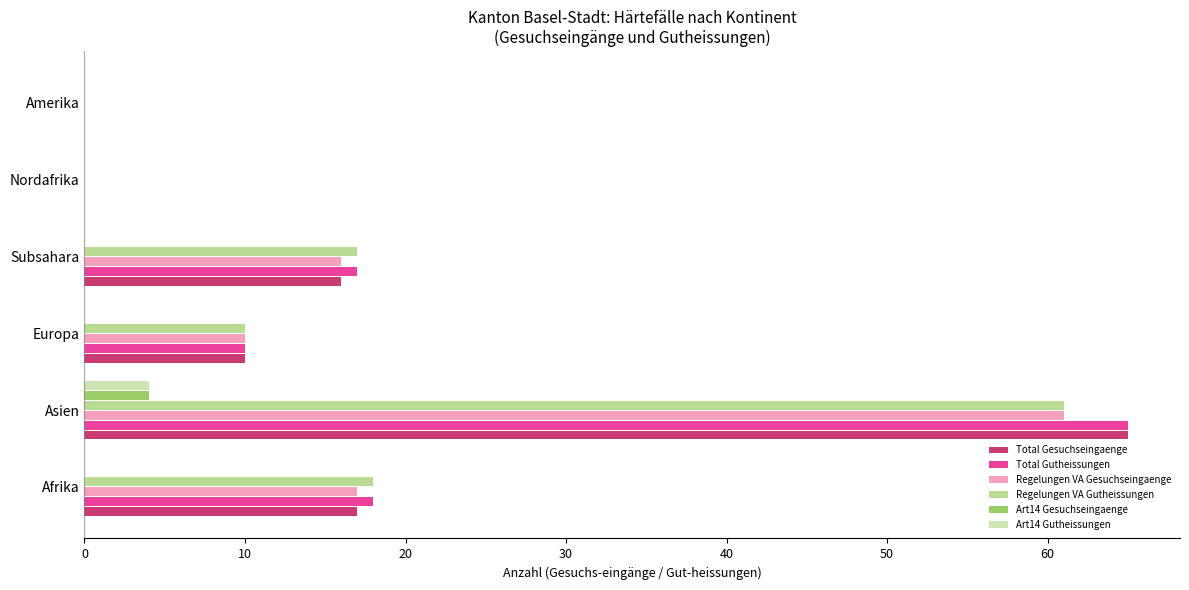

Count the number of data series in this chart.

6